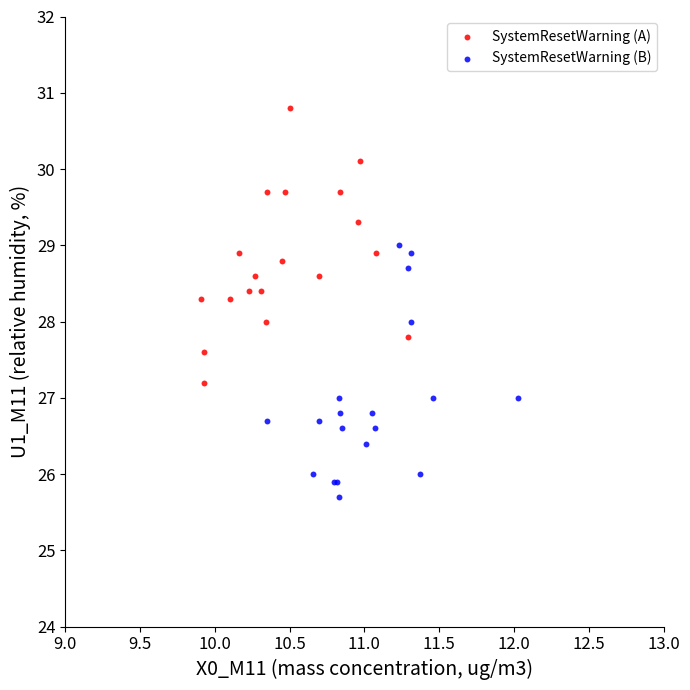

Which series has the largest Y range (max minus min)?

SystemResetWarning (A)